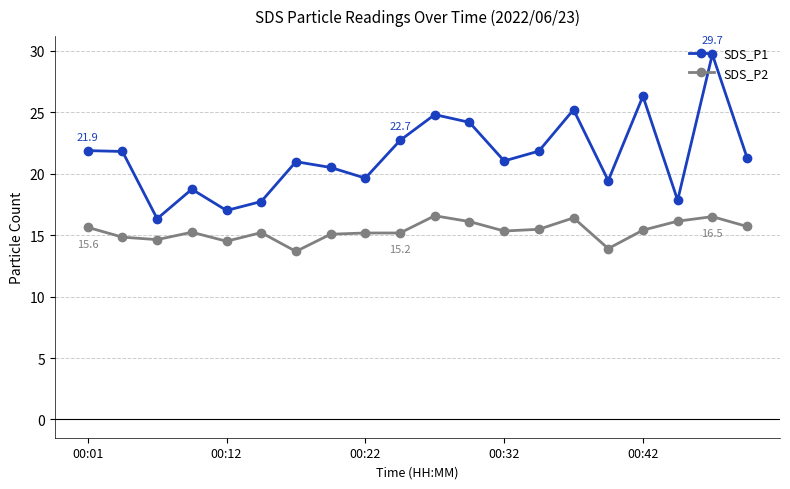

What is the sum of all SDS_P1 values?

428.9